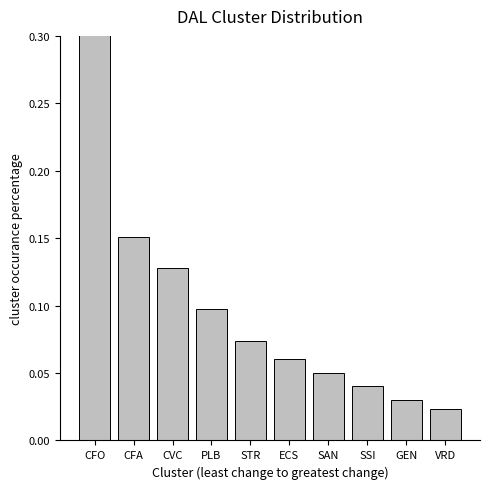

What is the maximum value shown in the chart?

0.3